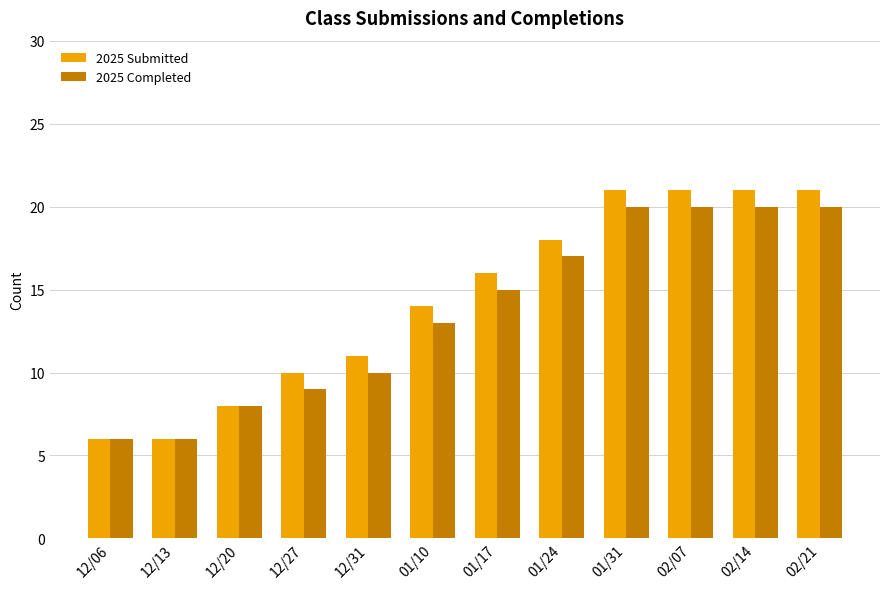

What is the highest value of the 2025 Submitted series?

21